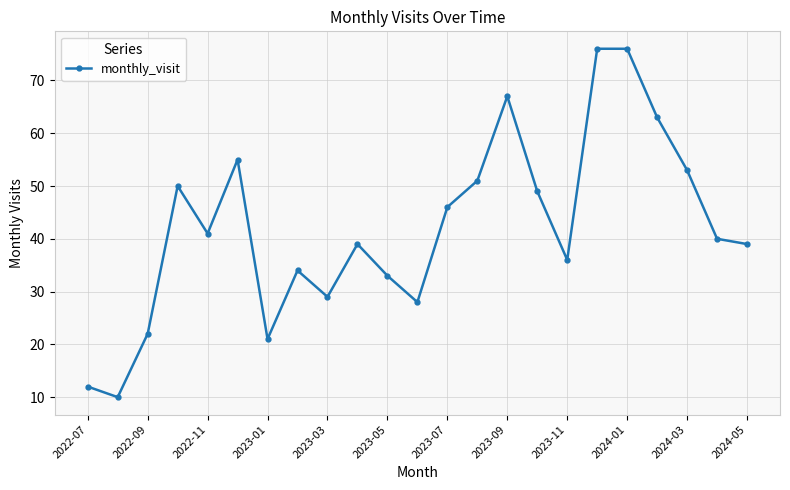

Does the chart have visible grid lines?

Yes